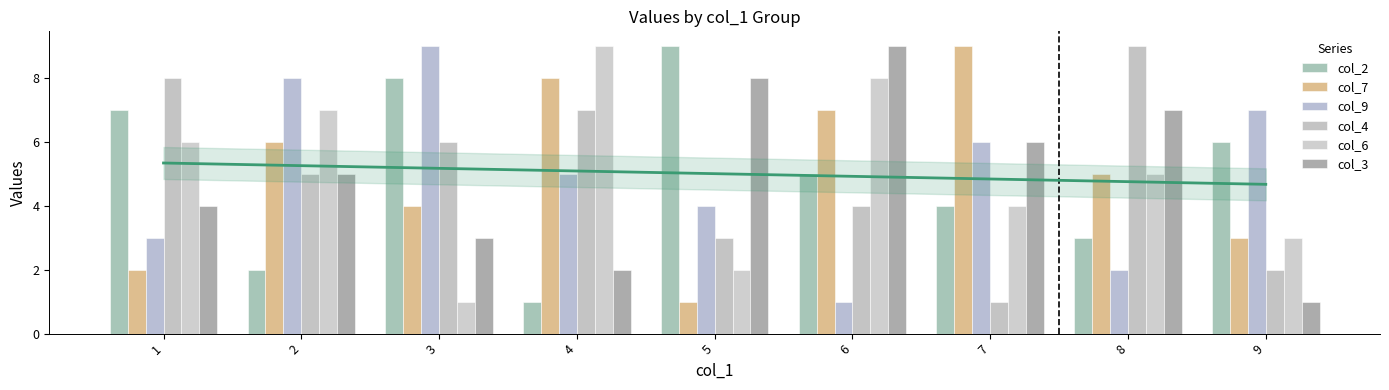

Reading left to right, extract all data points from this chart.

col_2: 1=7	2=2	3=8	4=1	5=9	6=5	7=4	8=3	9=6
col_7: 1=2	2=6	3=4	4=8	5=1	6=7	7=9	8=5	9=3
col_9: 1=3	2=8	3=9	4=5	5=4	6=1	7=6	8=2	9=7
col_4: 1=8	2=5	3=6	4=7	5=3	6=4	7=1	8=9	9=2
col_6: 1=6	2=7	3=1	4=9	5=2	6=8	7=4	8=5	9=3
col_3: 1=4	2=5	3=3	4=2	5=8	6=9	7=6	8=7	9=1